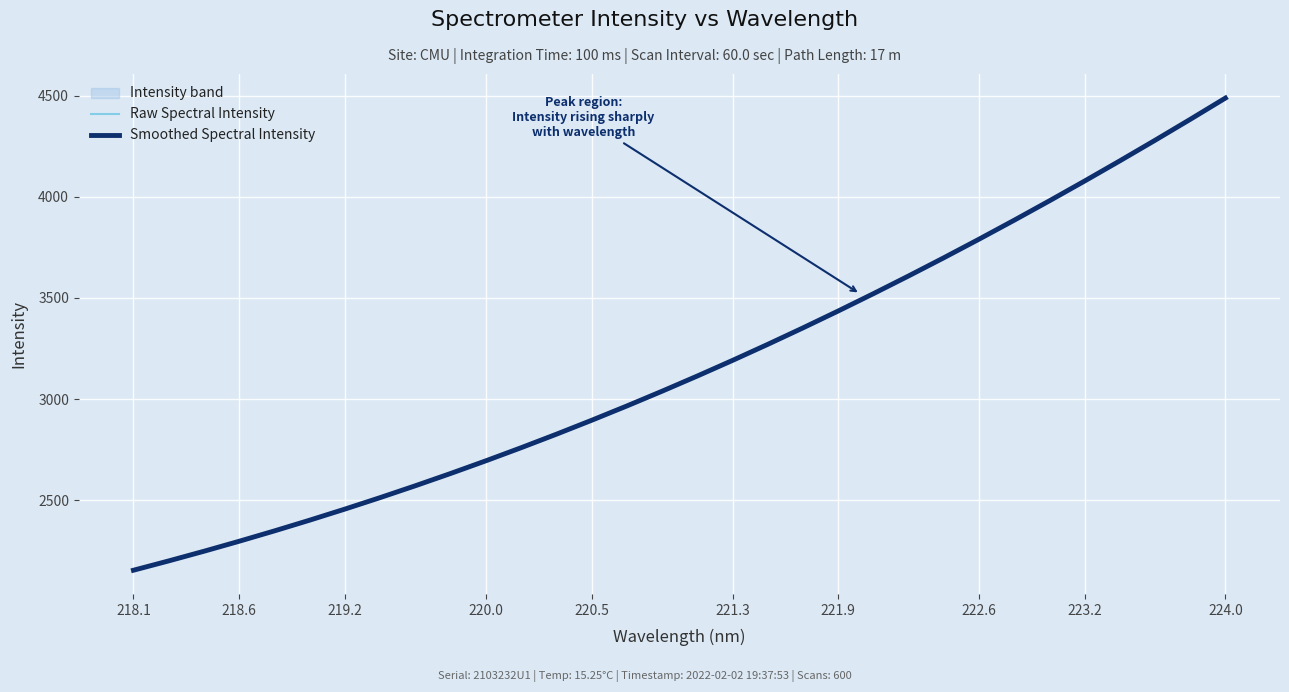

How many lines are shown in the chart?

2